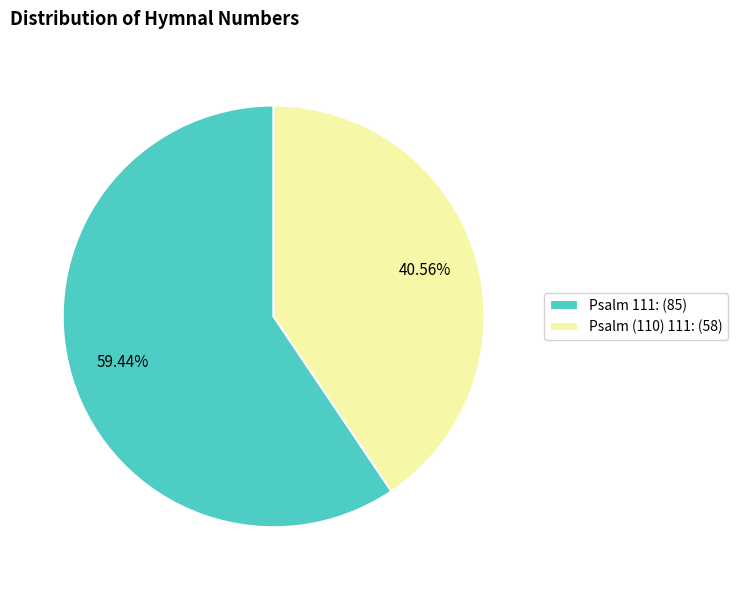

True or false: Psalm 111 accounts for 72% of the total.

False